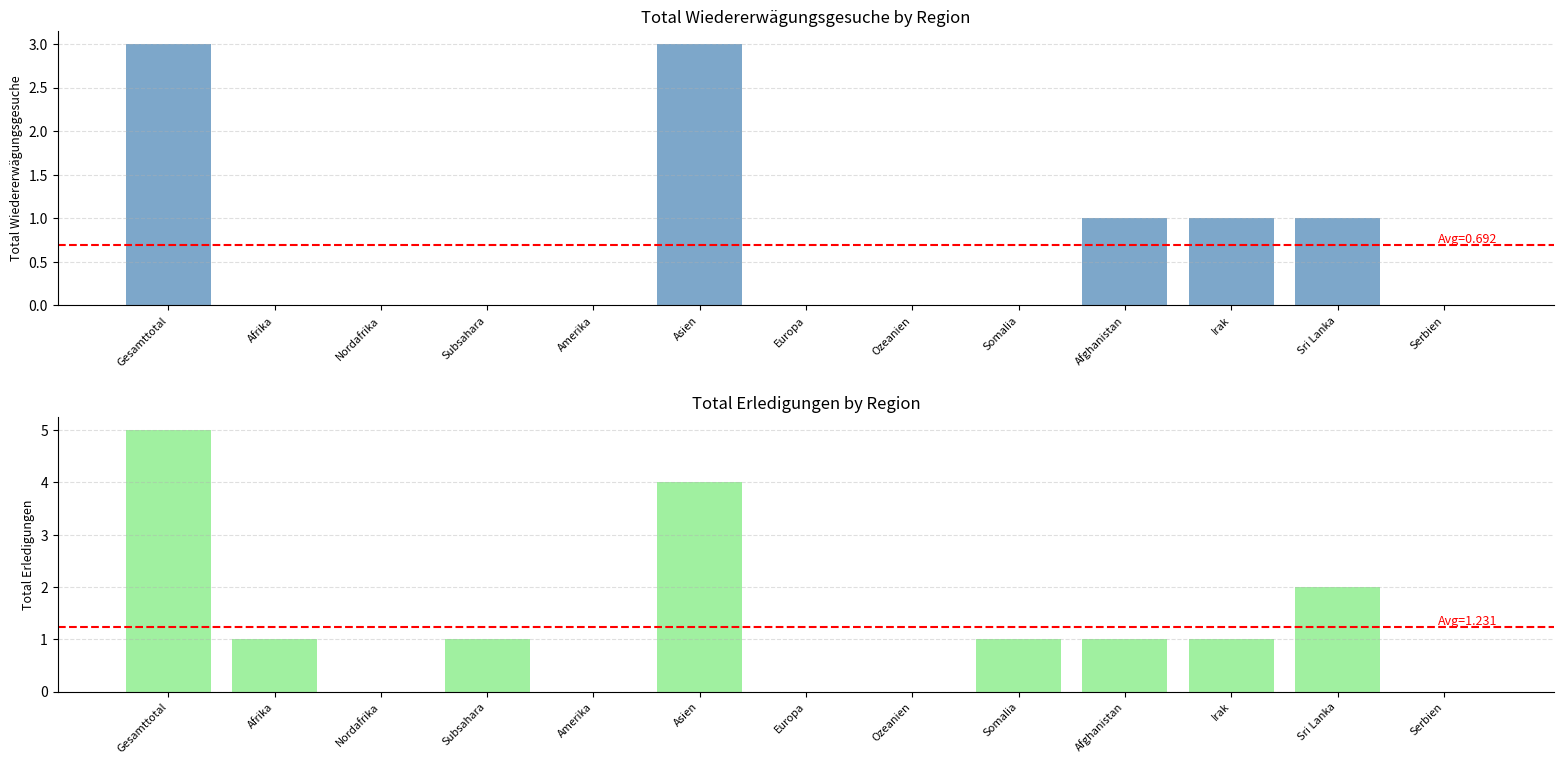

What position from the right is Ozeanien?

6